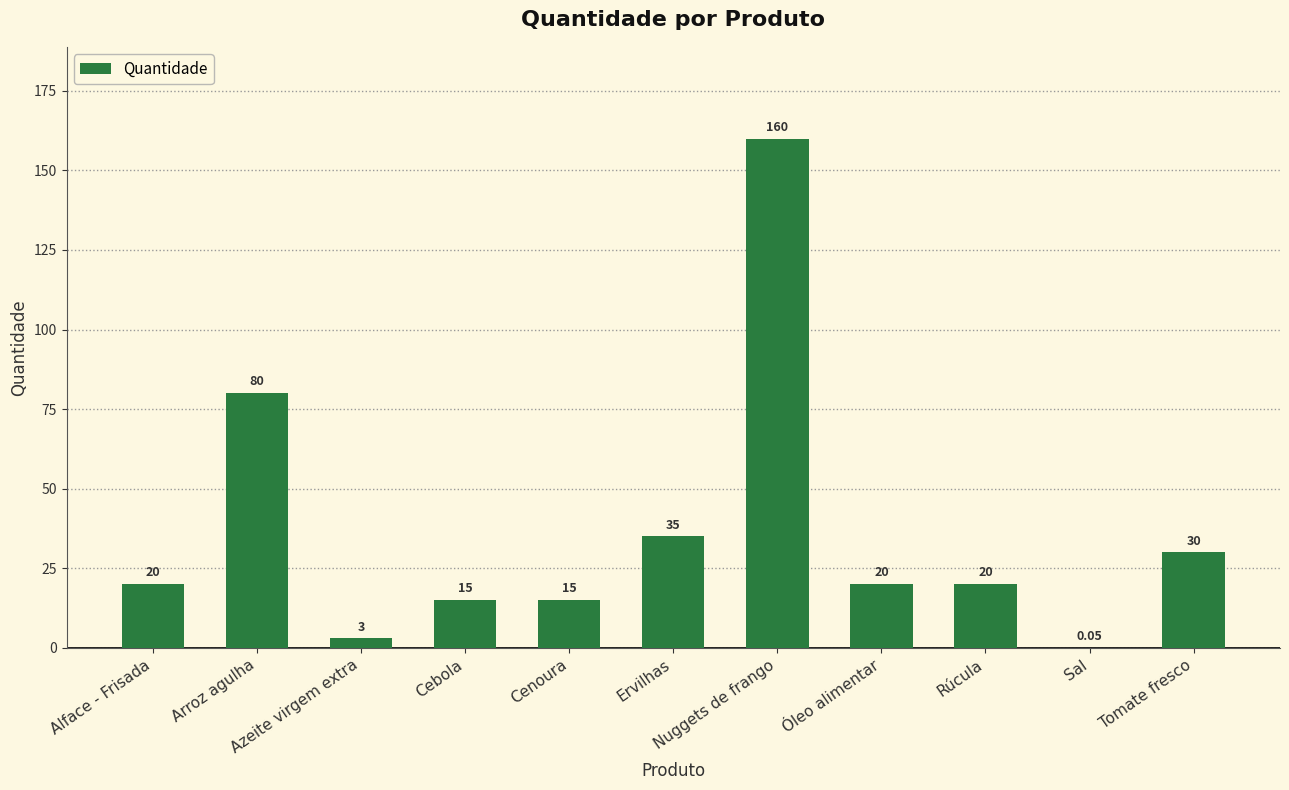

Reading right to left, list all the values displayed in this chart.

Tomate fresco=30.0	Sal=0.1	Rúcula=20.0	Óleo alimentar=20.0	Nuggets de frango=160.0	Ervilhas=35.0	Cenoura=15.0	Cebola=15.0	Azeite virgem extra=3.0	Arroz agulha=80.0	Alface - Frisada=20.0